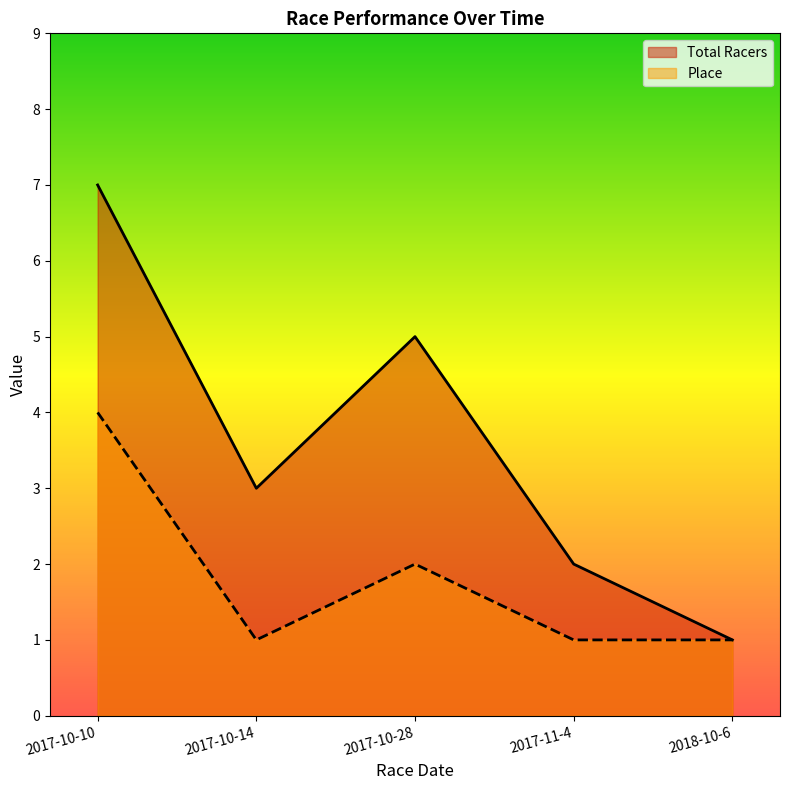

True or false: Place has more than 0 interior local peaks.

True